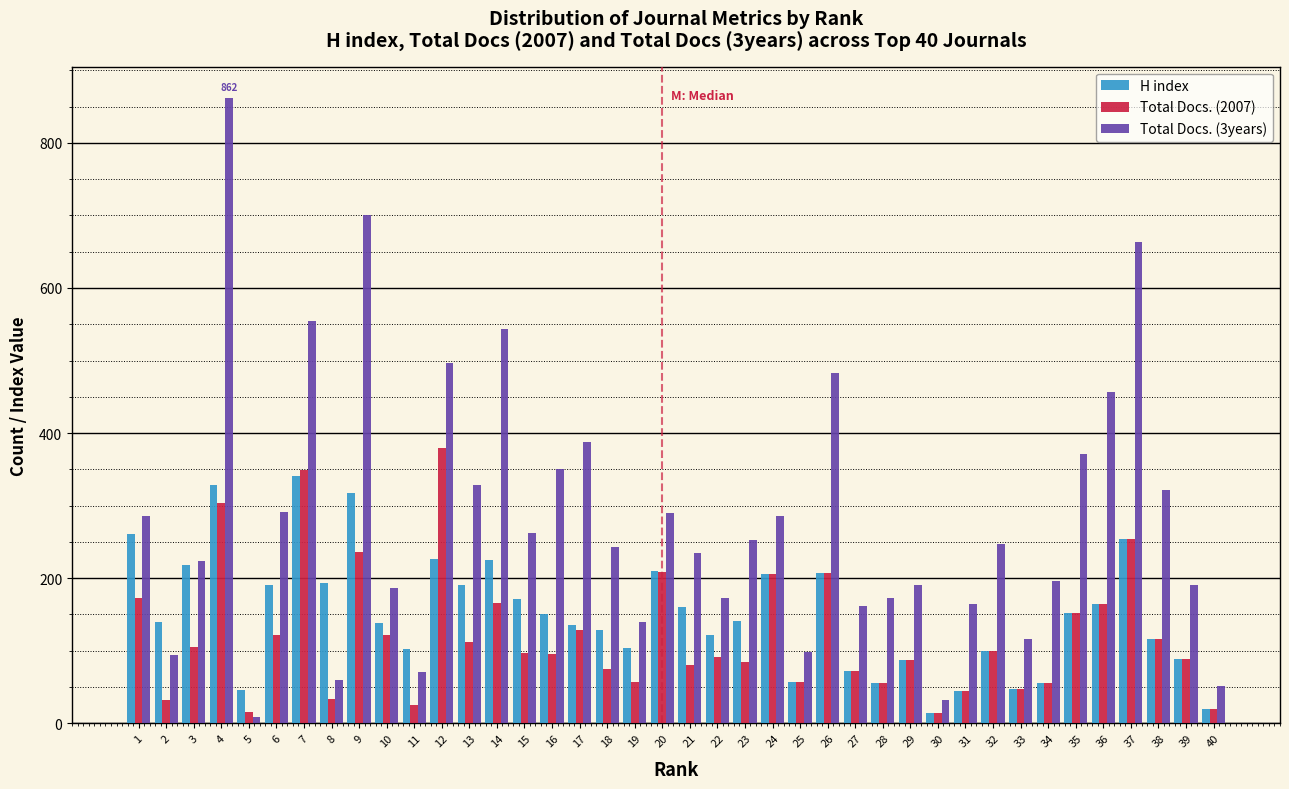

True or false: H index has a value of 72 at 27.

True